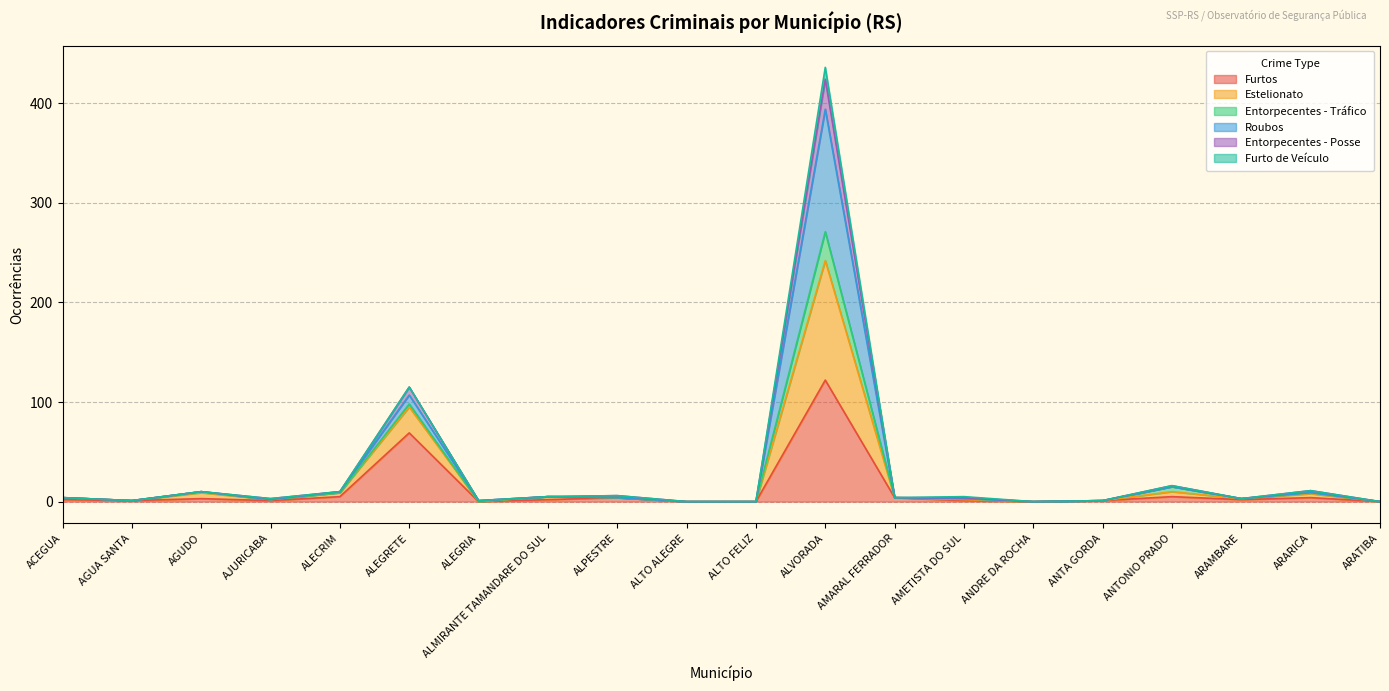

What is the label of the 16th point from the left?

ANTA GORDA